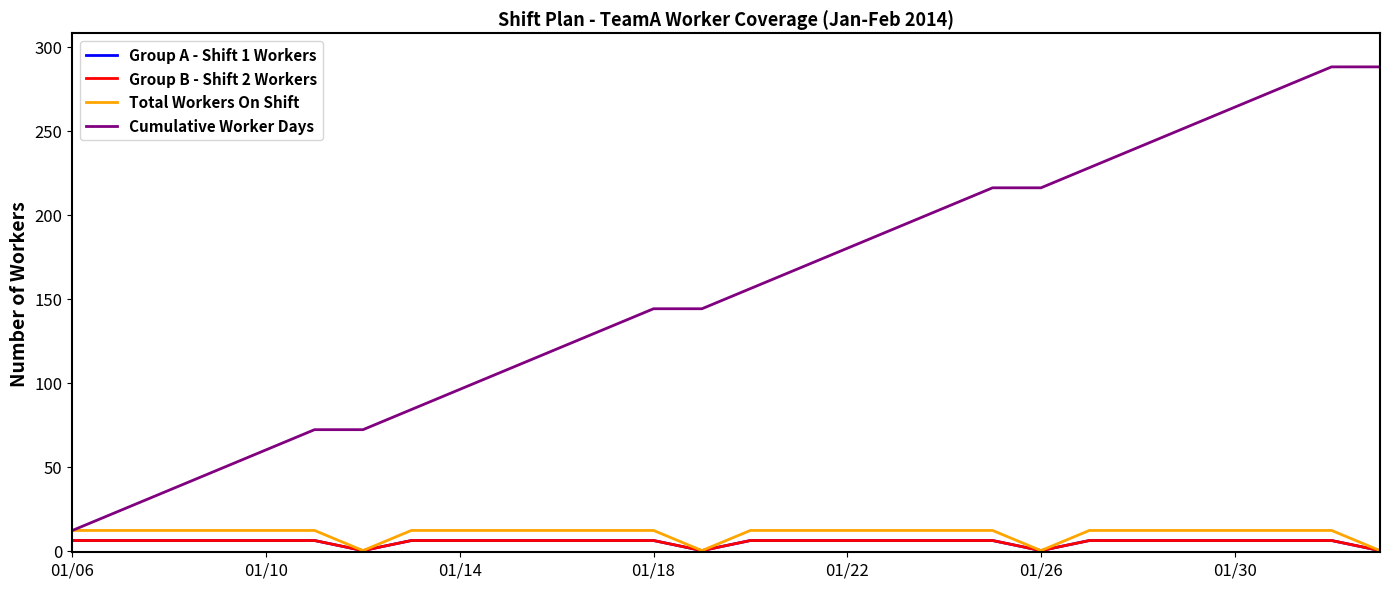

Which series has the largest range (max minus min)?

Cumulative Worker Days